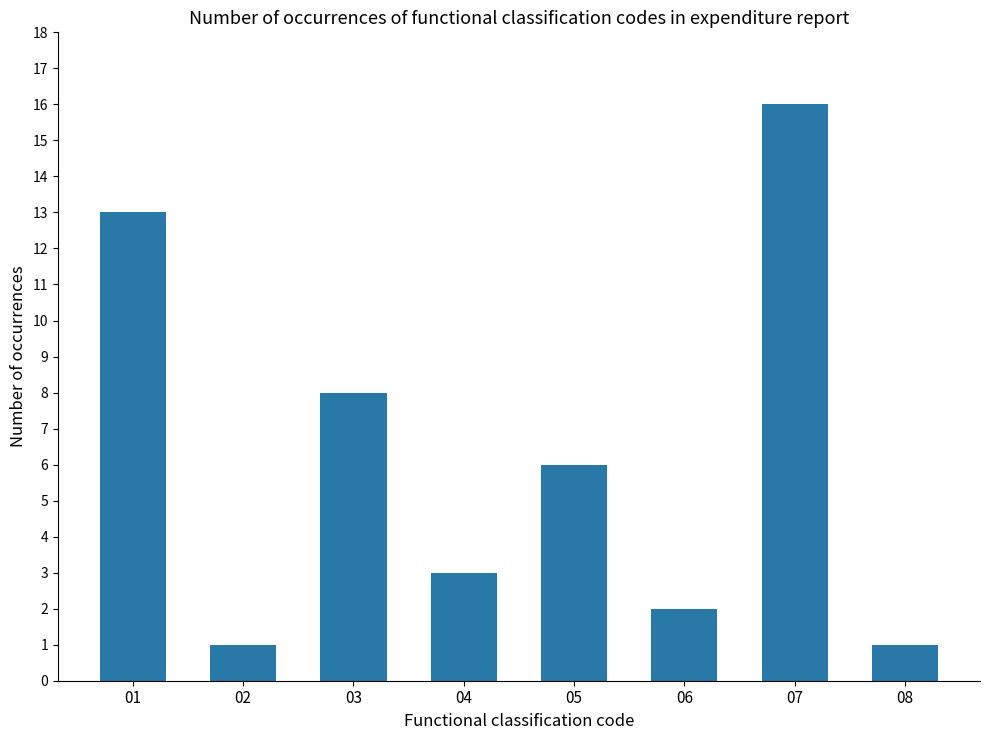

What is the sum of all values?

50